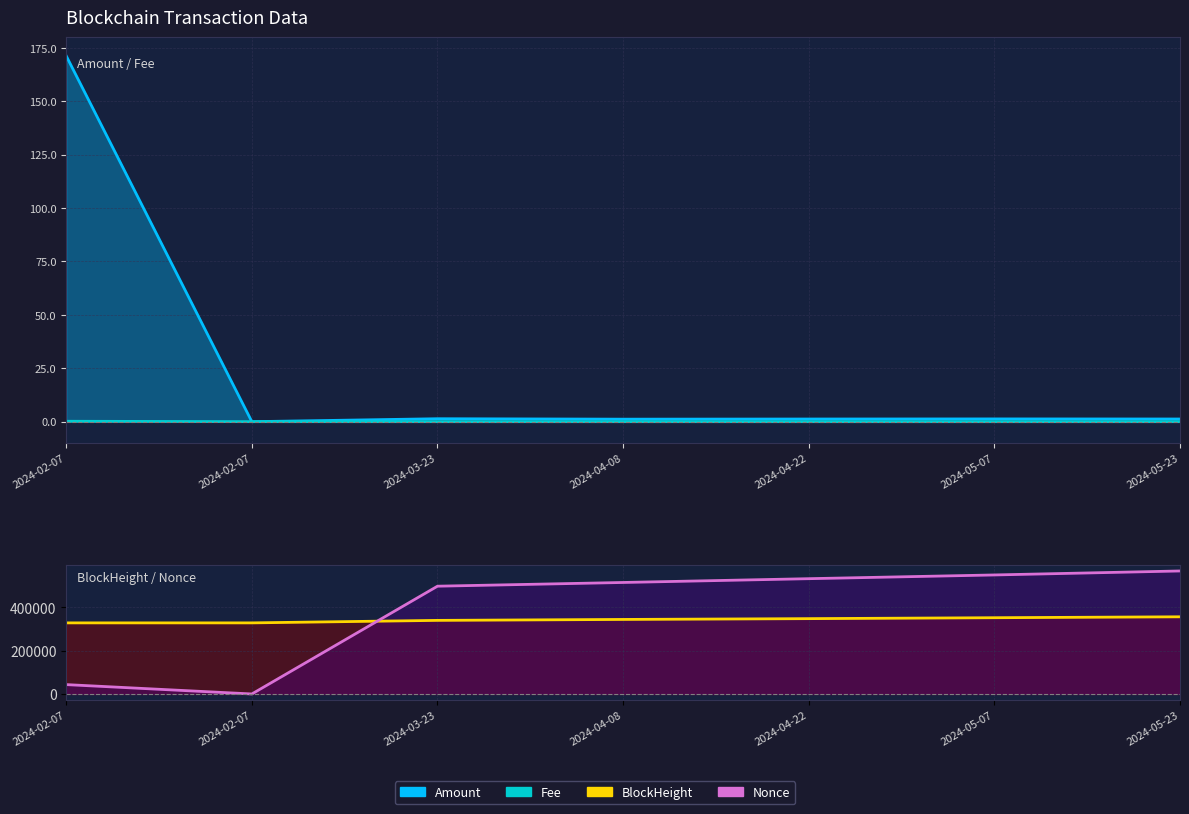

The value of BlockHeight at 2024-02-07 is 136328.4. True or false?

False